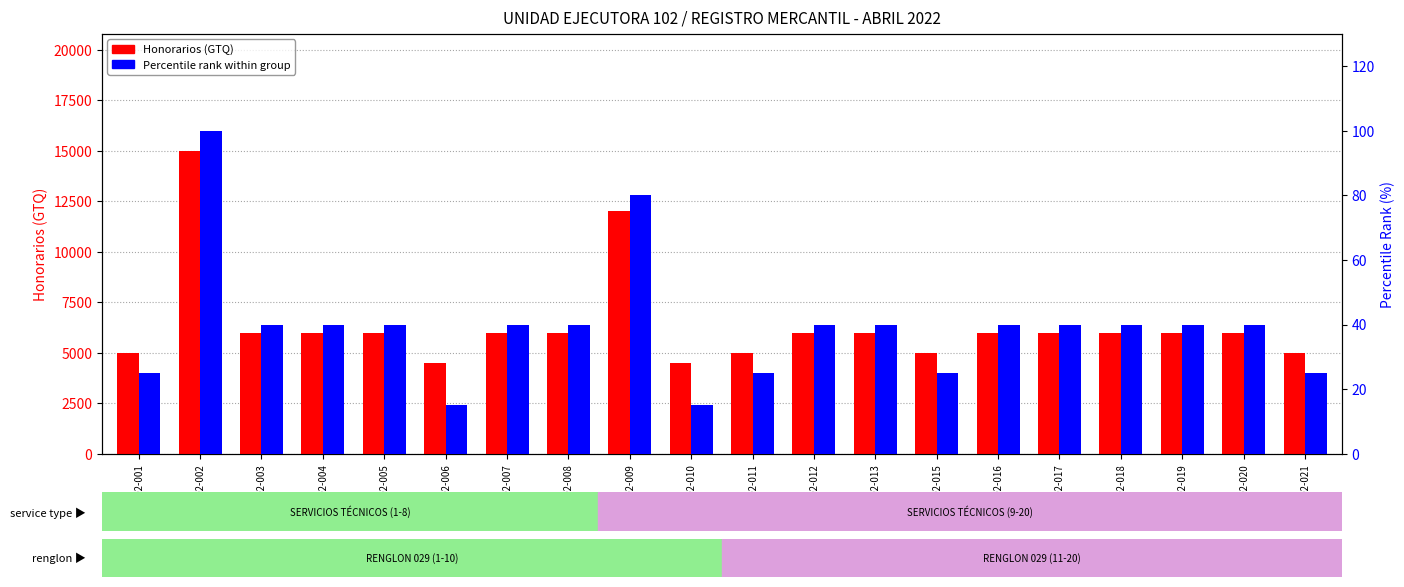

What is the difference between the highest and lowest values at RM-102-018?

5960